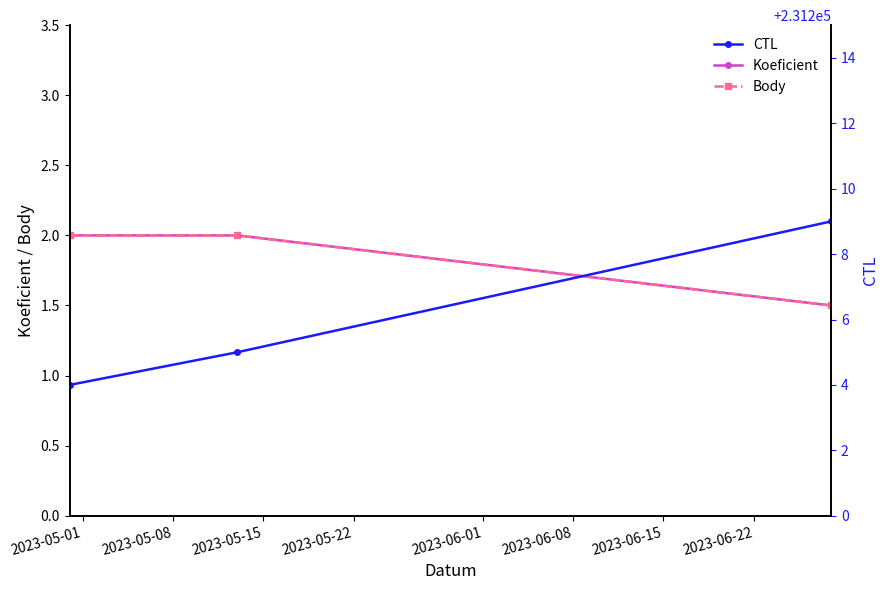

What is the minimum value shown in the chart?

1.5